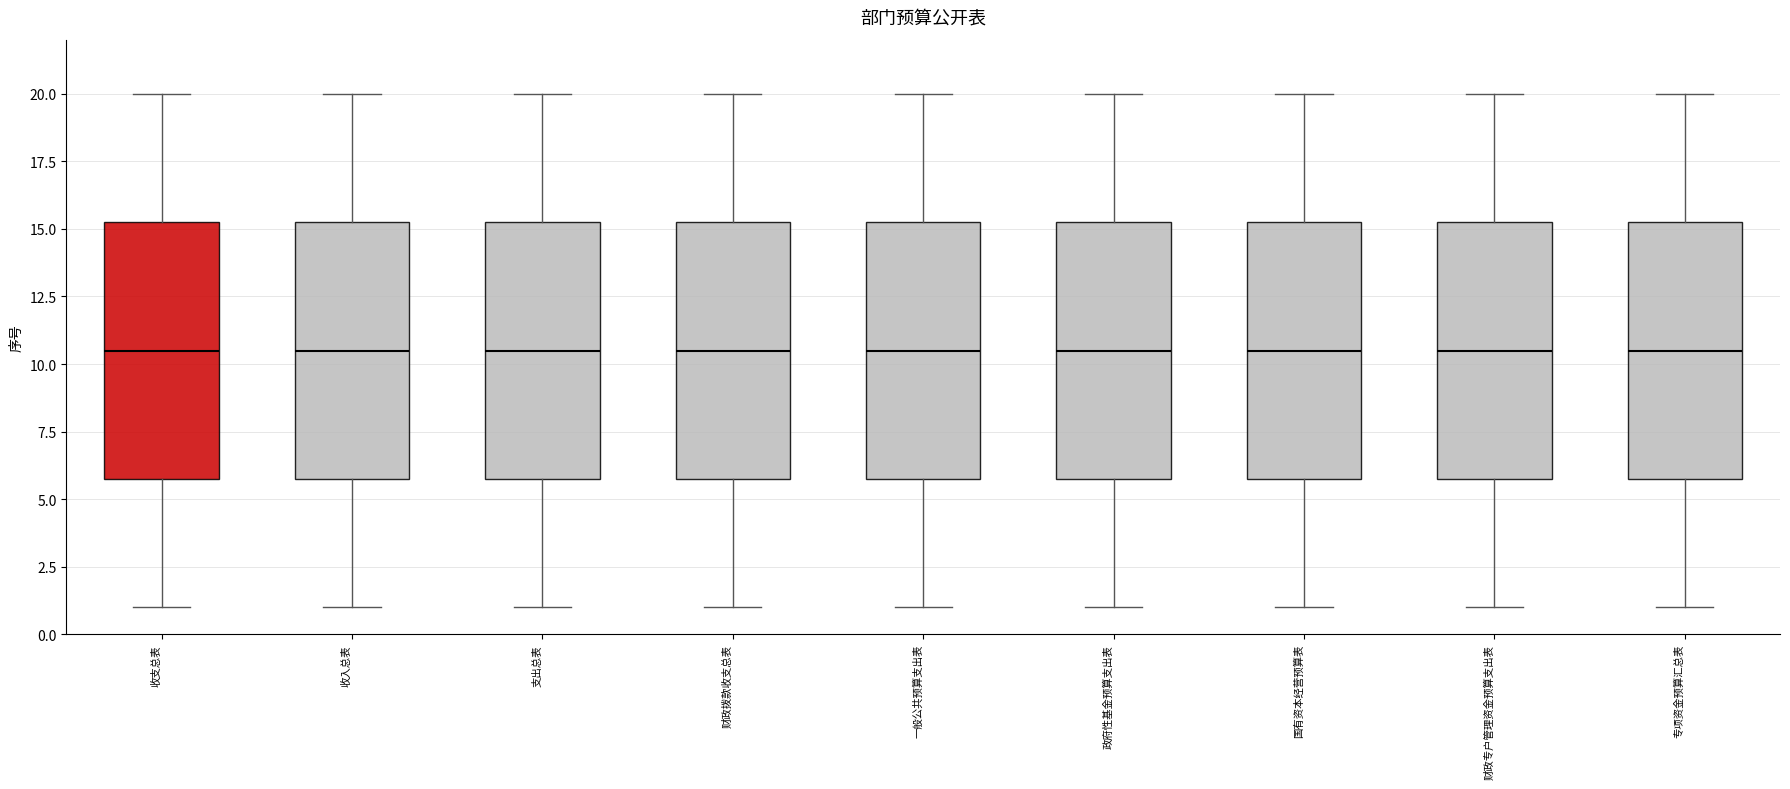

Reading left to right, transcribe this box plot: for each box, give where its median line is, the range the box spans, and where its two whiskers end, as read against the y-axis. The values are not printed on the chart, so give them approximately, as read against the axis.

收支总表: median 10.5, box 6.0 to 15.5, whiskers 1.0 to 20.0
收入总表: median 10.5, box 6.0 to 15.5, whiskers 1.0 to 20.0
支出总表: median 10.5, box 6.0 to 15.5, whiskers 1.0 to 20.0
财政拨款收支总表: median 10.5, box 6.0 to 15.5, whiskers 1.0 to 20.0
一般公共预算支出表: median 10.5, box 6.0 to 15.5, whiskers 1.0 to 20.0
政府性基金预算支出表: median 10.5, box 6.0 to 15.5, whiskers 1.0 to 20.0
国有资本经营预算表: median 10.5, box 6.0 to 15.5, whiskers 1.0 to 20.0
财政专户管理资金预算支出表: median 10.5, box 6.0 to 15.5, whiskers 1.0 to 20.0
专项资金预算汇总表: median 10.5, box 6.0 to 15.5, whiskers 1.0 to 20.0